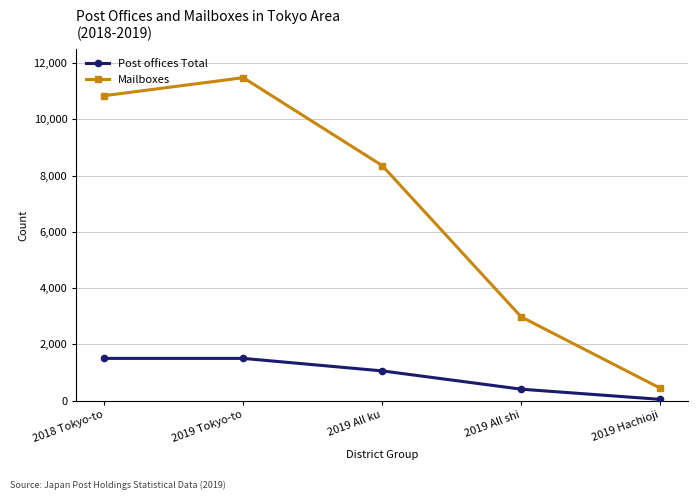

Which category has the lowest value in the Mailboxes series?

2019 Hachioji